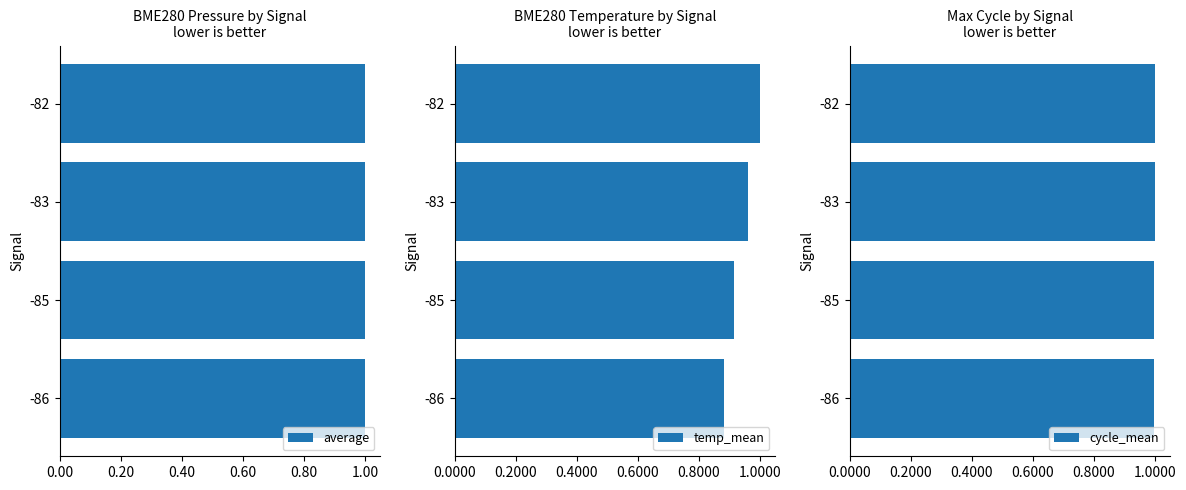

Is the value of temp_mean at 0.20 greater than the value of average at 0.00?

No